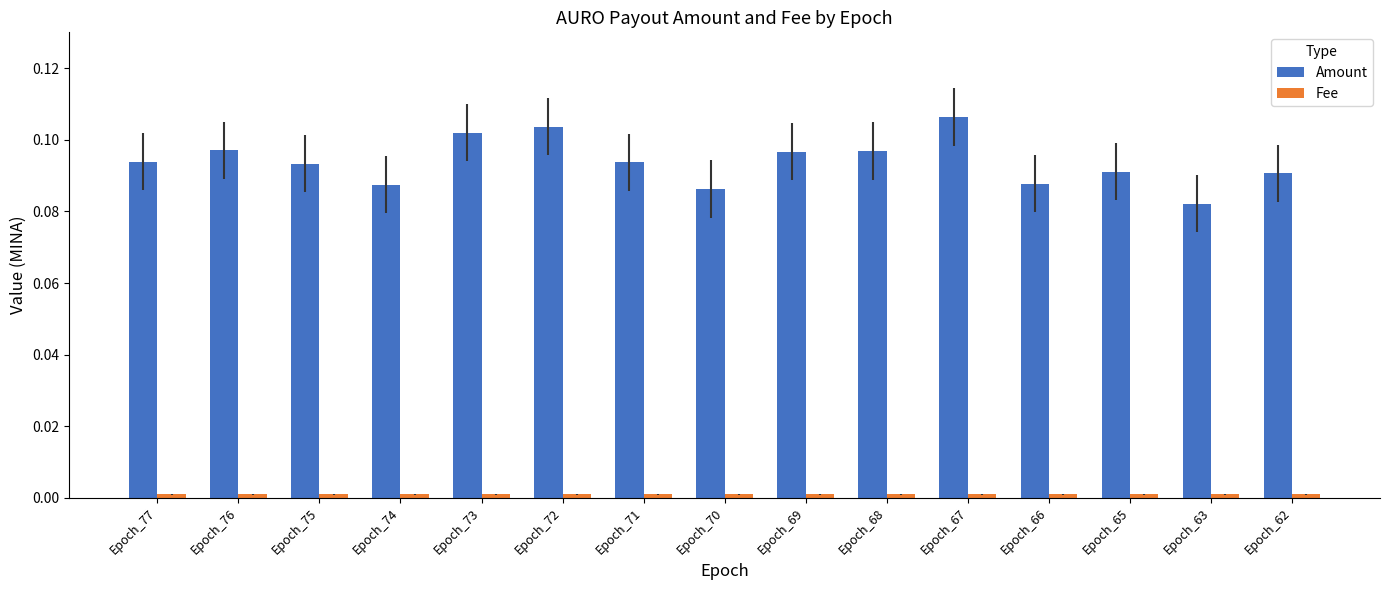

Which series has the largest range (max minus min)?

Amount